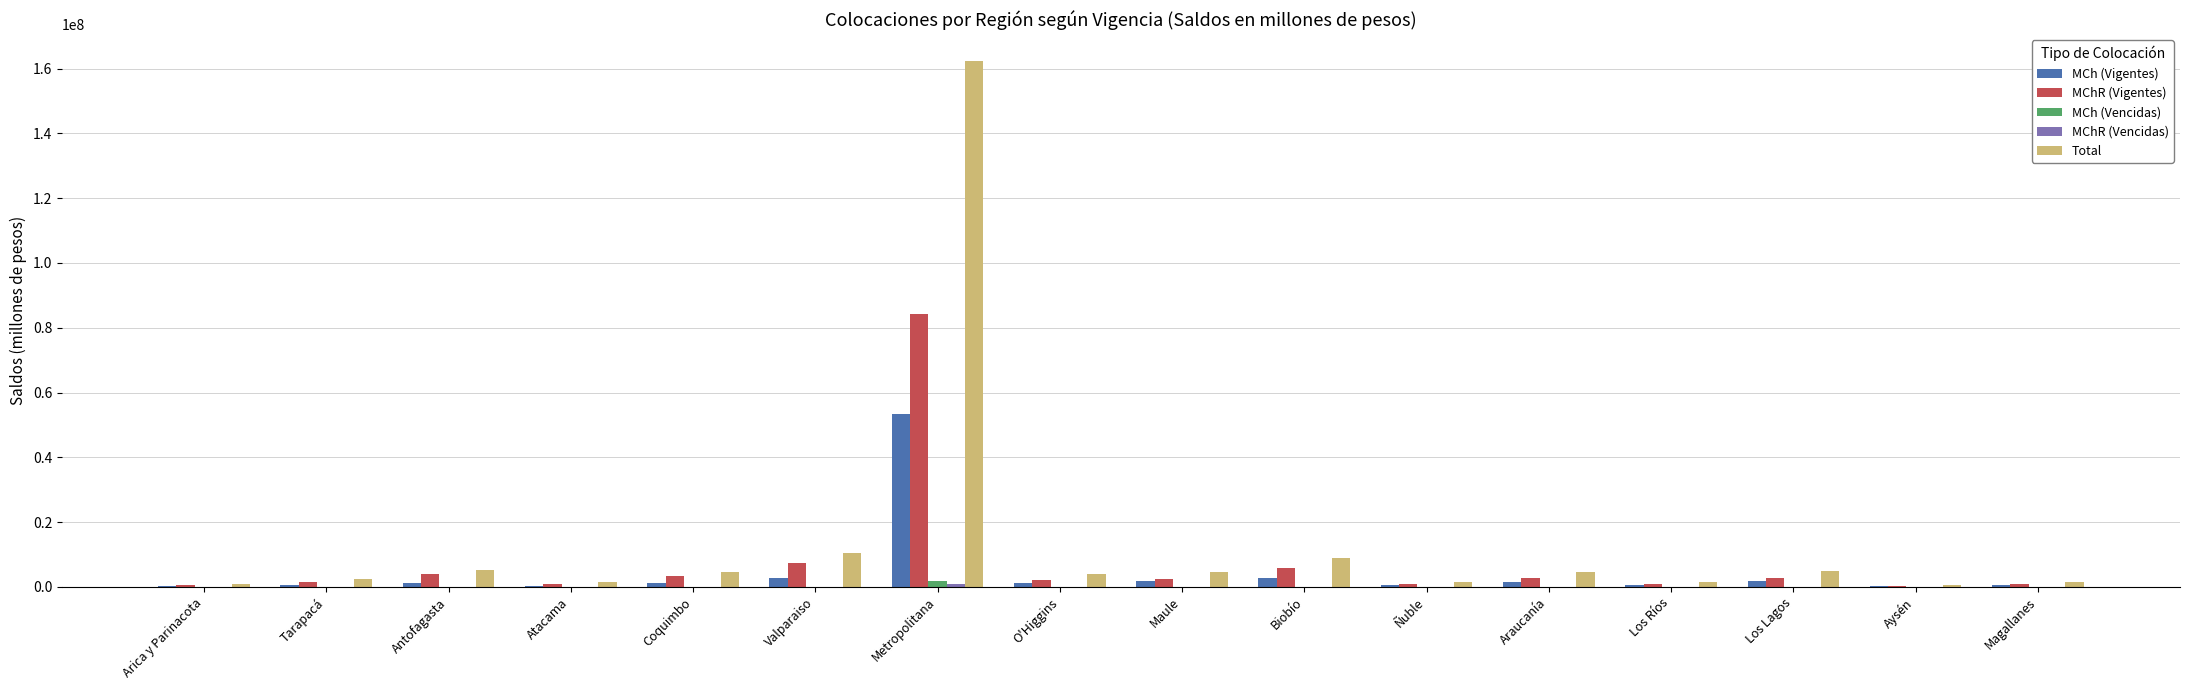

What is the sum of all MCh (Vencidas) values?

2606207.3